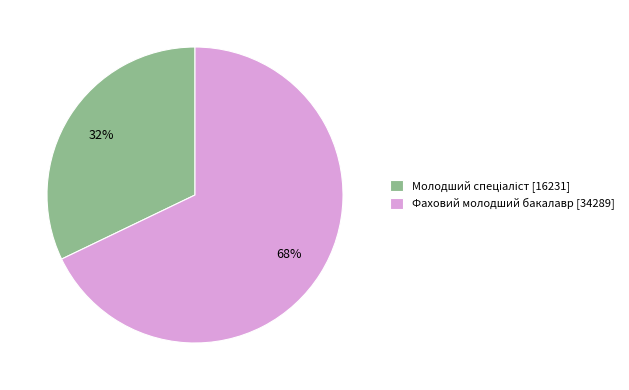

To the nearest percent, what is the difference between the largest and smallest slice percentages?

36%